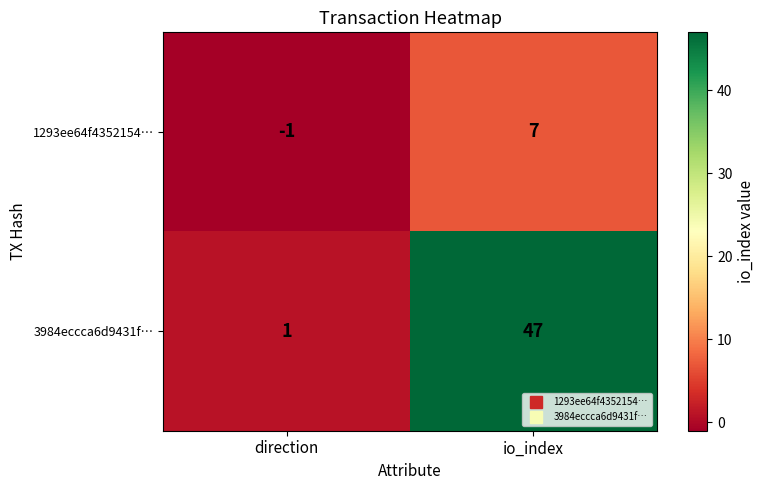

Reading left to right, extract all data points from this chart.

1293ee64f4352154…: direction=-1	io_index=7
3984eccca6d9431f…: direction=1	io_index=47